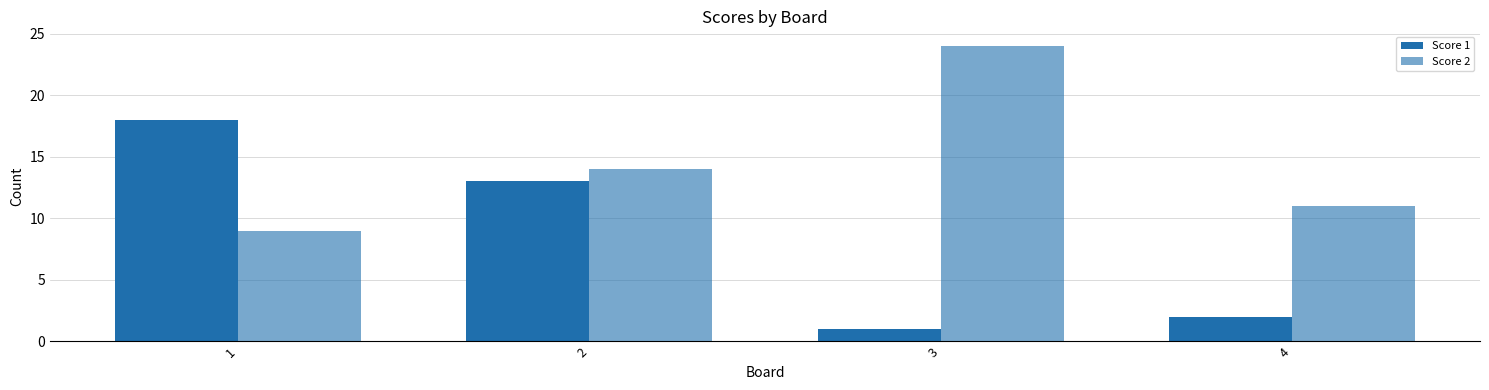

Are the bars grouped side by side (vs. stacked)?

Yes